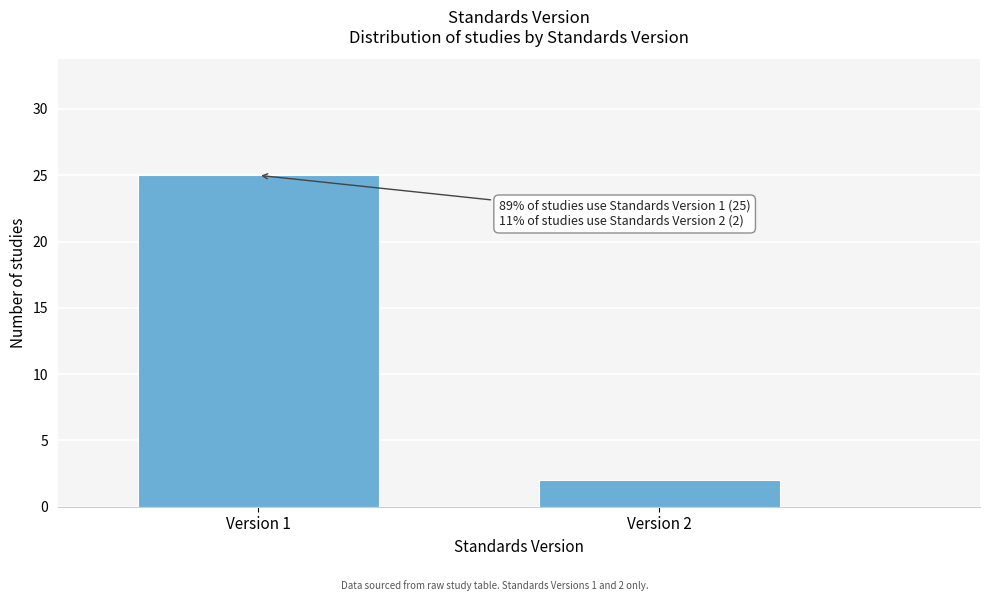

Reading left to right, extract all data points from this chart.

25	2